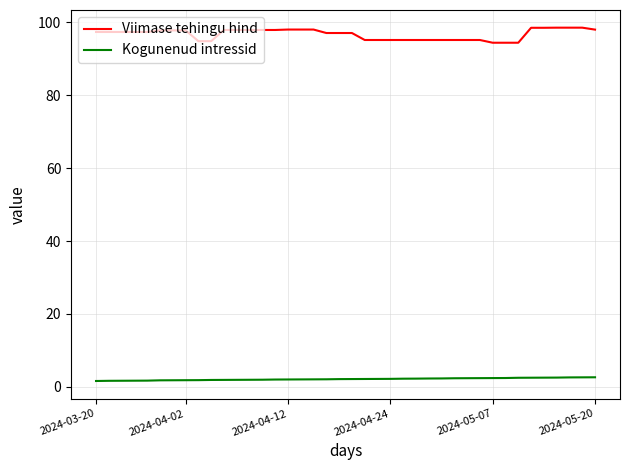

At how many categories does at least one series exceed 88?

40